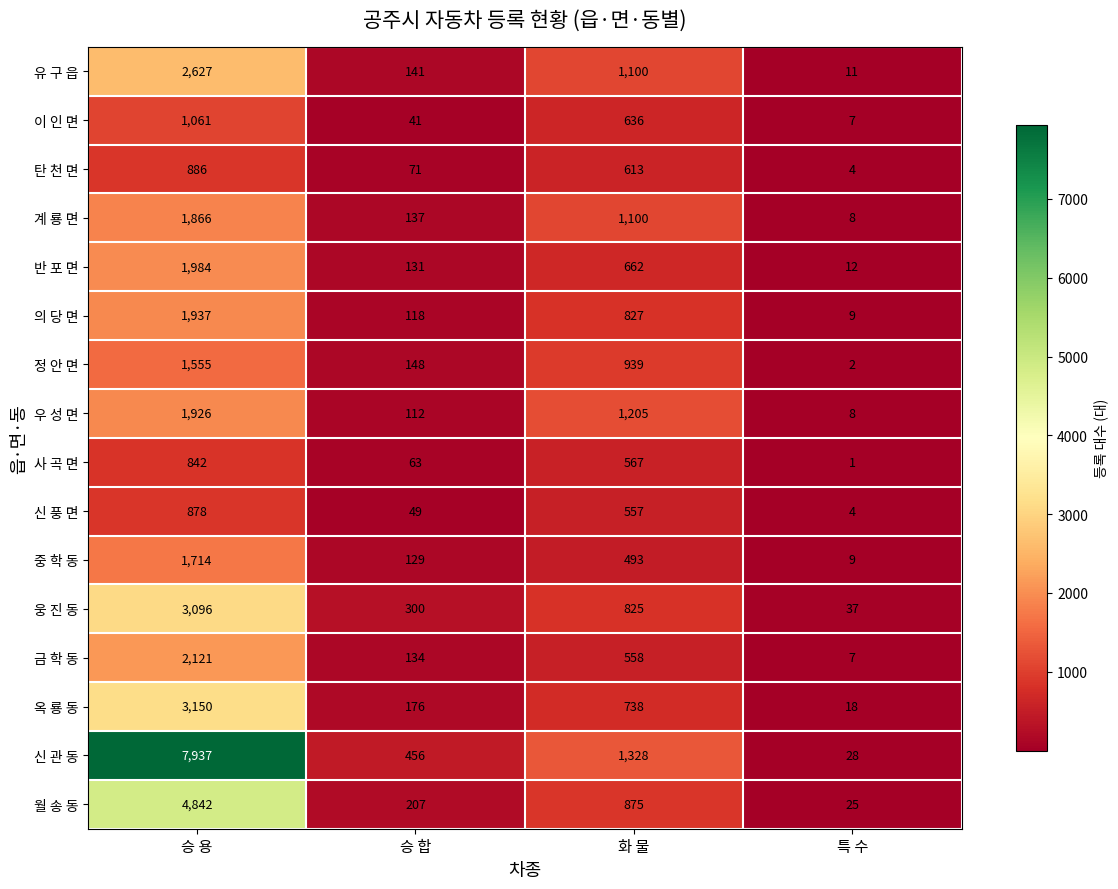

Is it true that 금 학 동 equals 861 at 승 용?

False